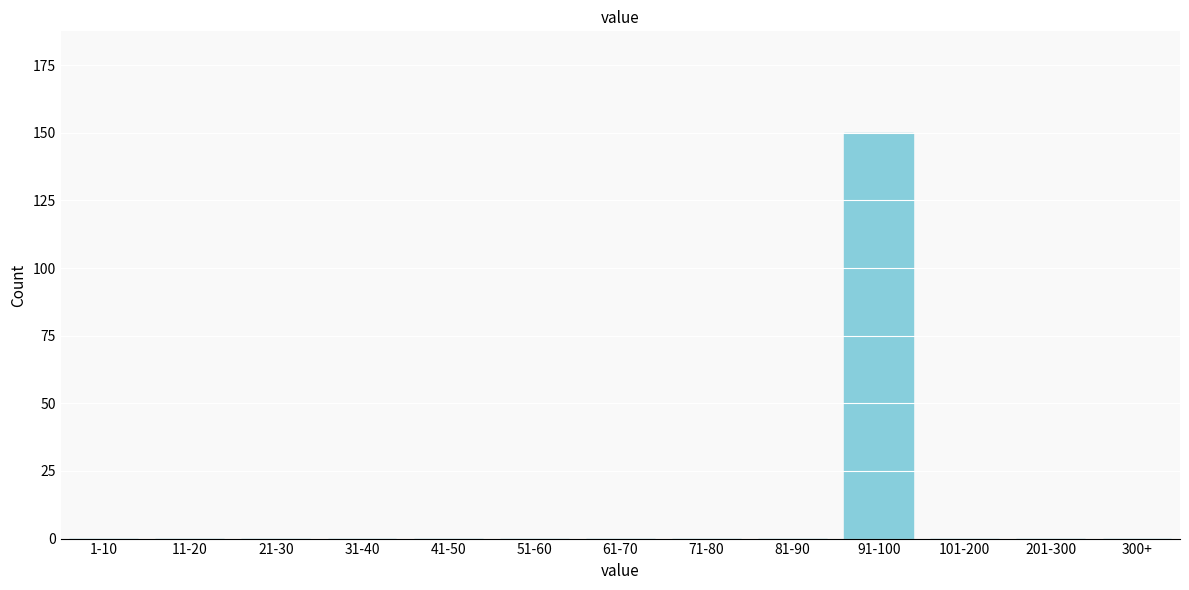

Reading left to right, what are all the values shown in this chart?

1-10=0	11-20=0	21-30=0	31-40=0	41-50=0	51-60=0	61-70=0	71-80=0	81-90=0	91-100=150	101-200=0	201-300=0	300+=0